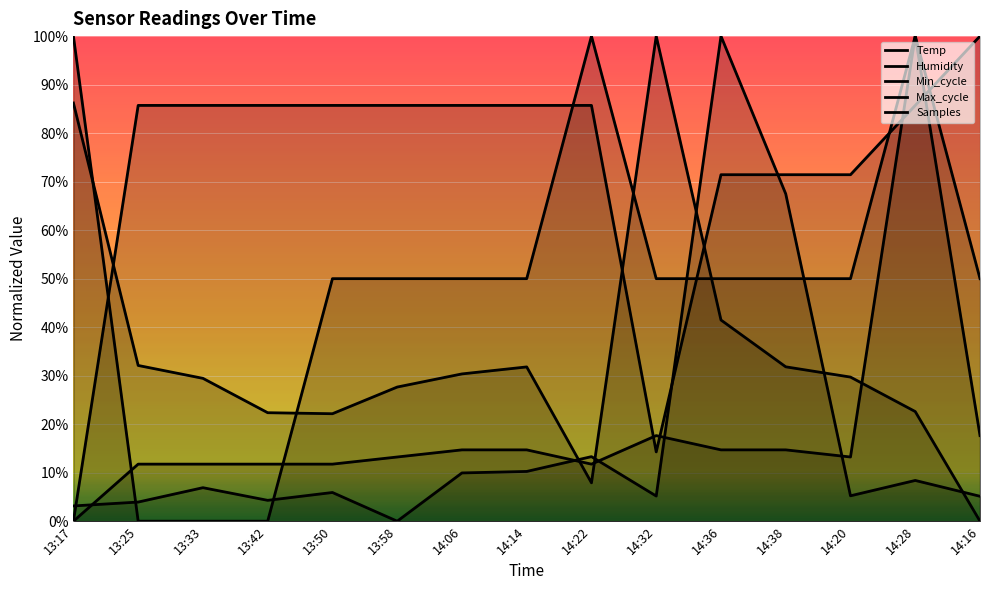

Is it true that Temp equals 0.3 at 13:42?

False